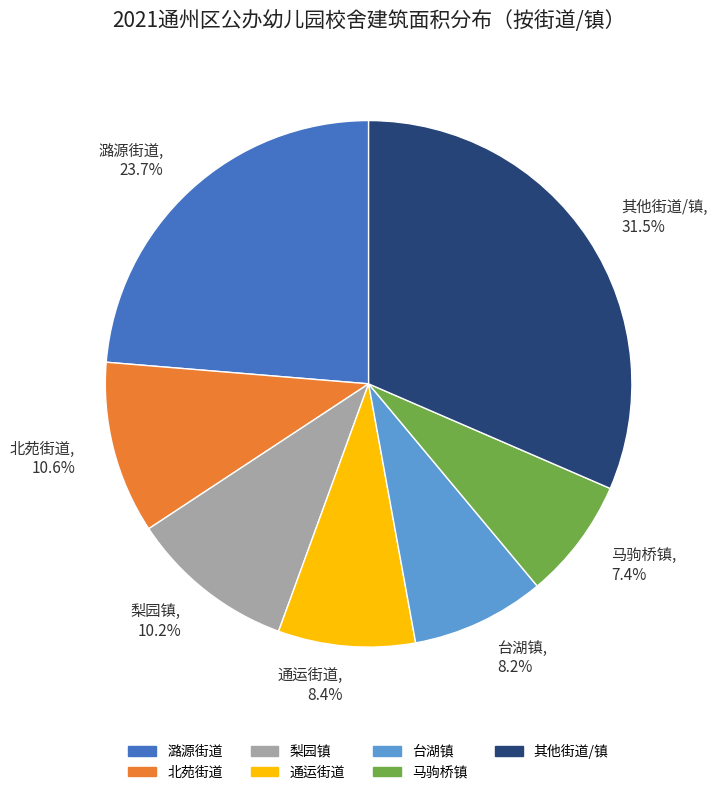

Which slice is the largest?

其他街道/镇